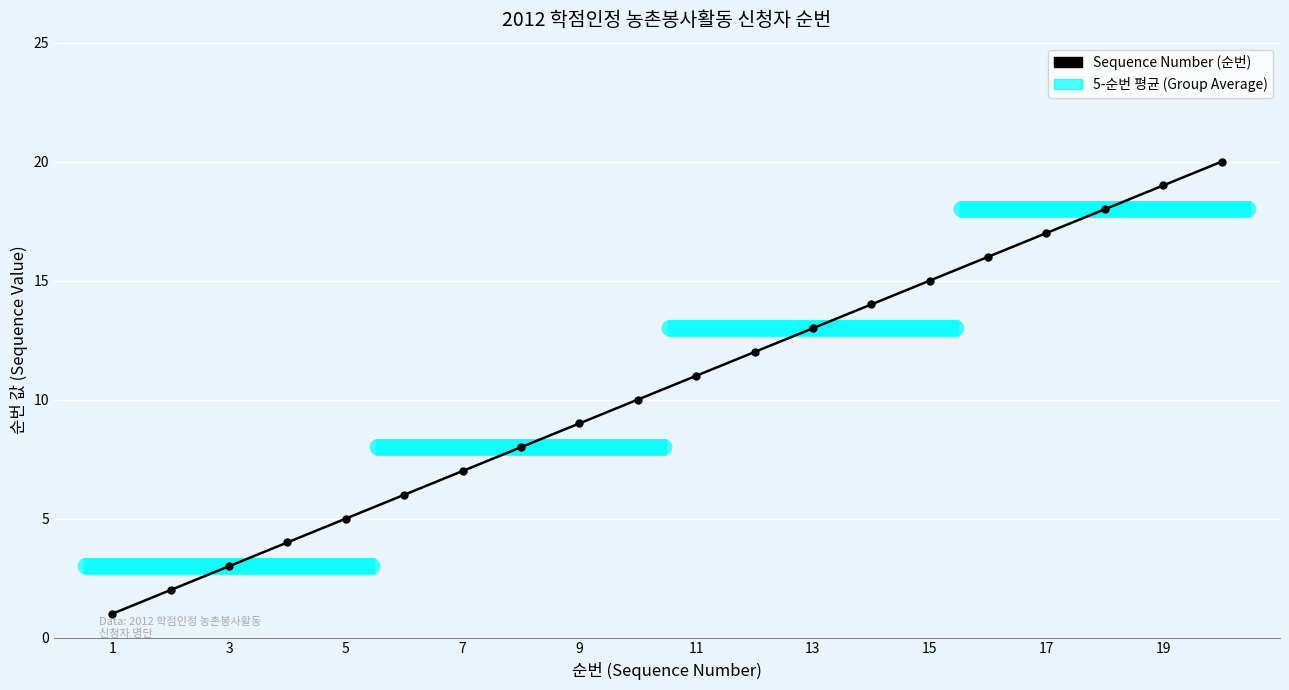

Reading right to left, transcribe all the data shown in this chart.

20	19	18	17	16	15	14	13	12	11	10	9	8	7	6	5	4	3	2	1